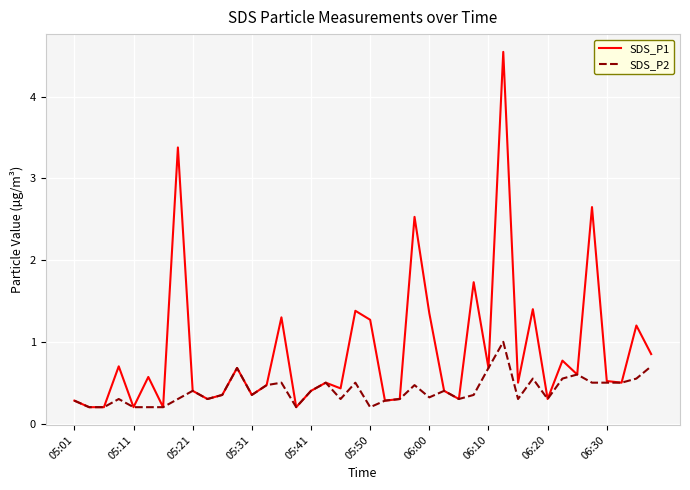

What is the maximum value for SDS_P2?

1.0